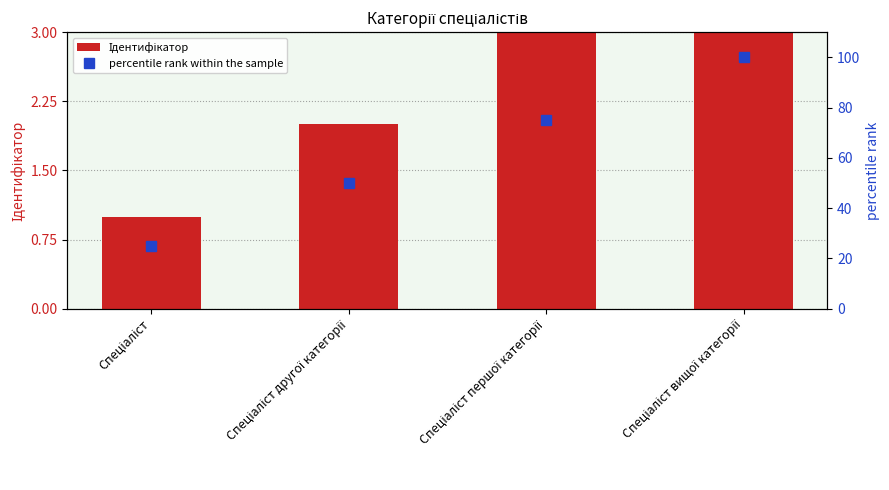

Which series has the largest range (max minus min)?

percentile rank within the sample